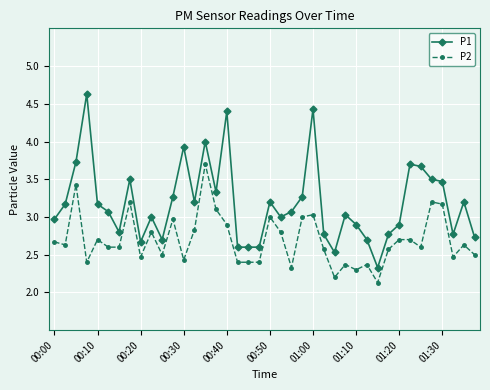

True or false: P2 and P1 intersect in this chart.

False